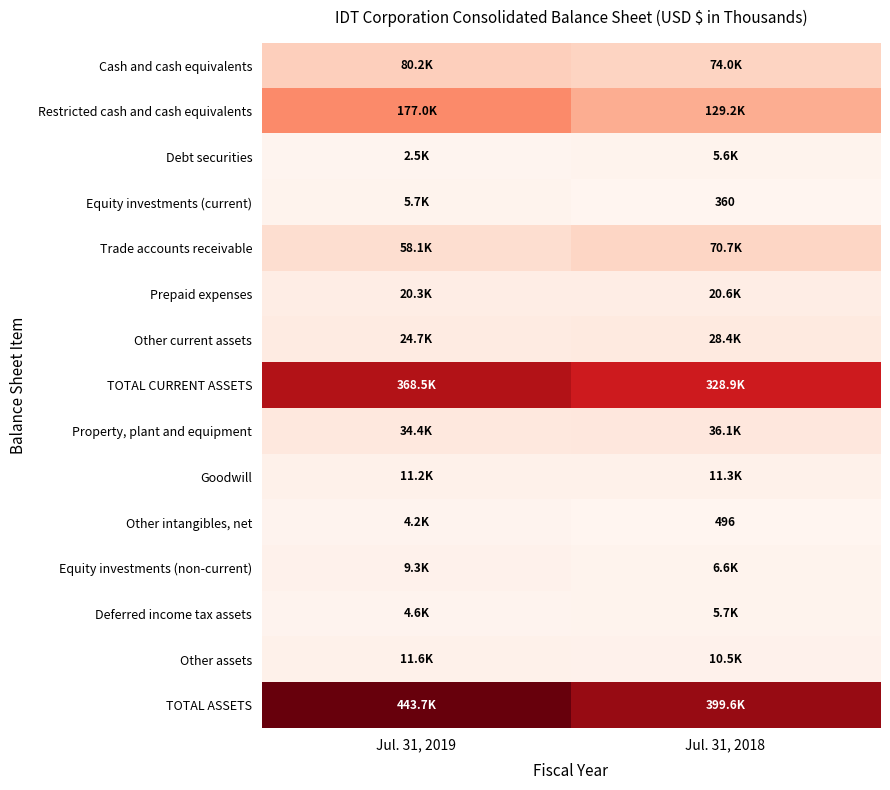

How many series are shown in this chart?

15